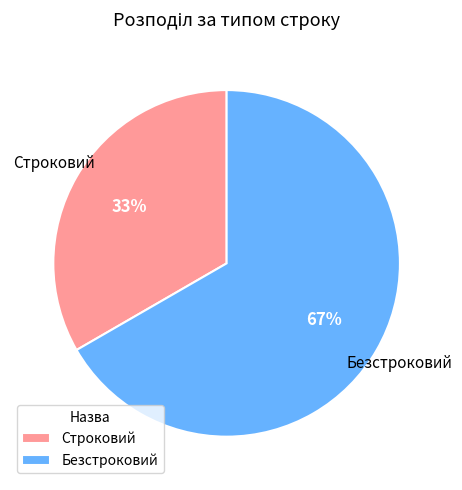

Which slice represents more than half of the pie?

Безстроковий